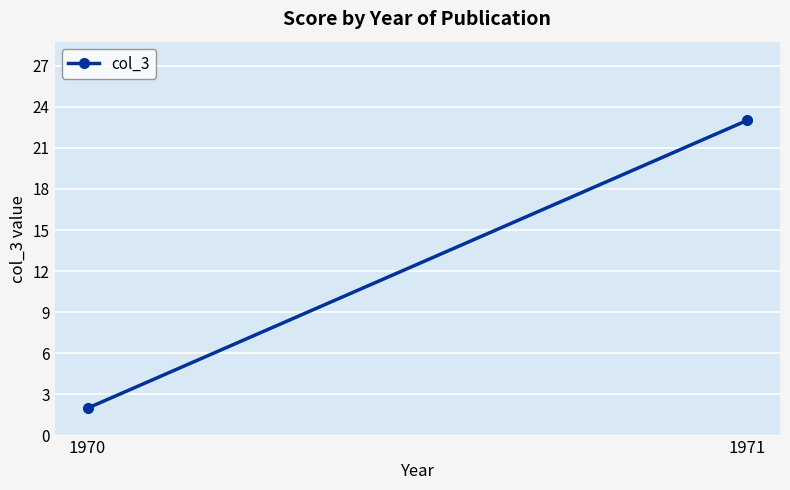

At which label is the value closest to 12?

1970